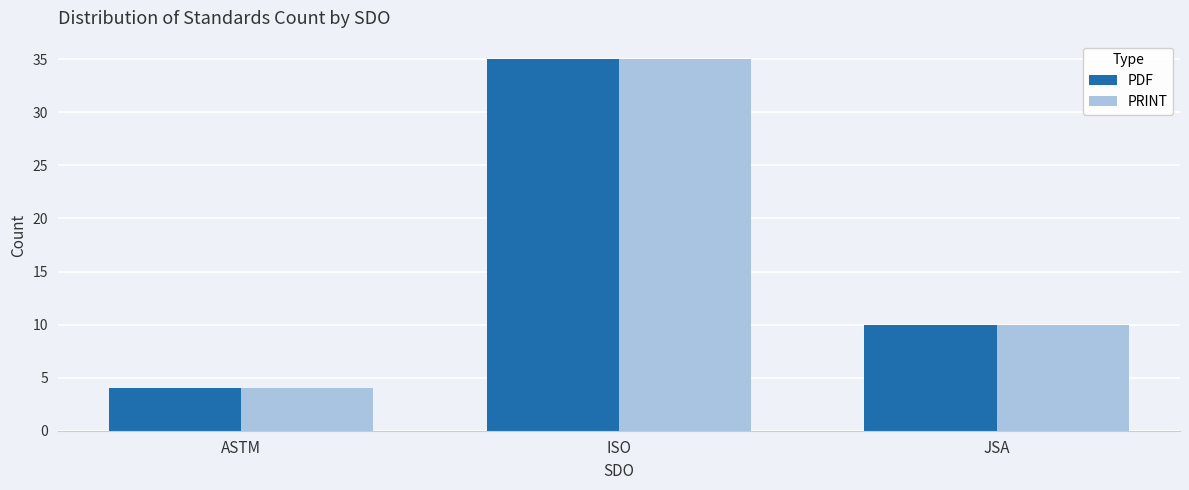

Reading left to right, what are all the values shown in this chart?

PDF: ASTM=4	ISO=35	JSA=10
PRINT: ASTM=4	ISO=35	JSA=10